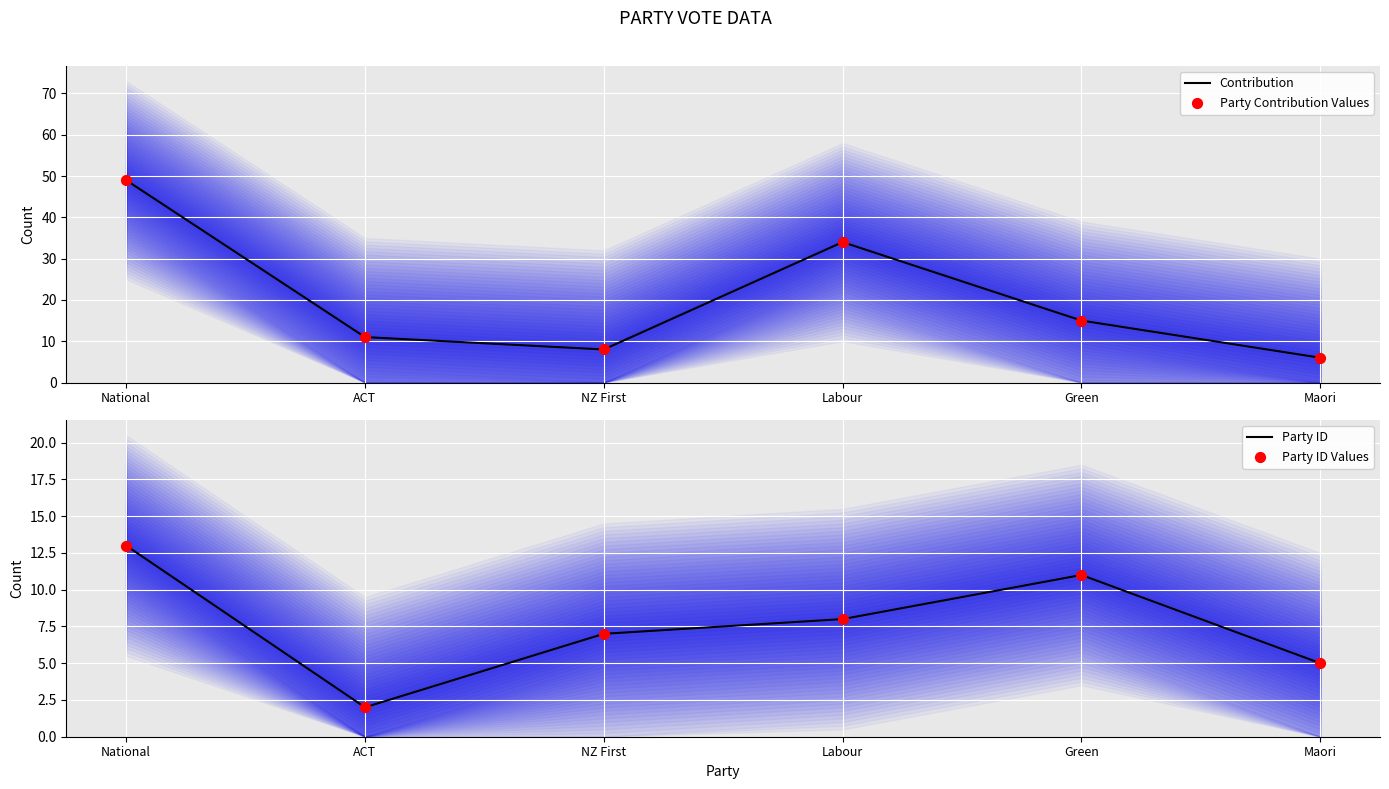

What are all the series names shown in the legend?

Contribution, Party Contribution Values, Party ID, Party ID Values